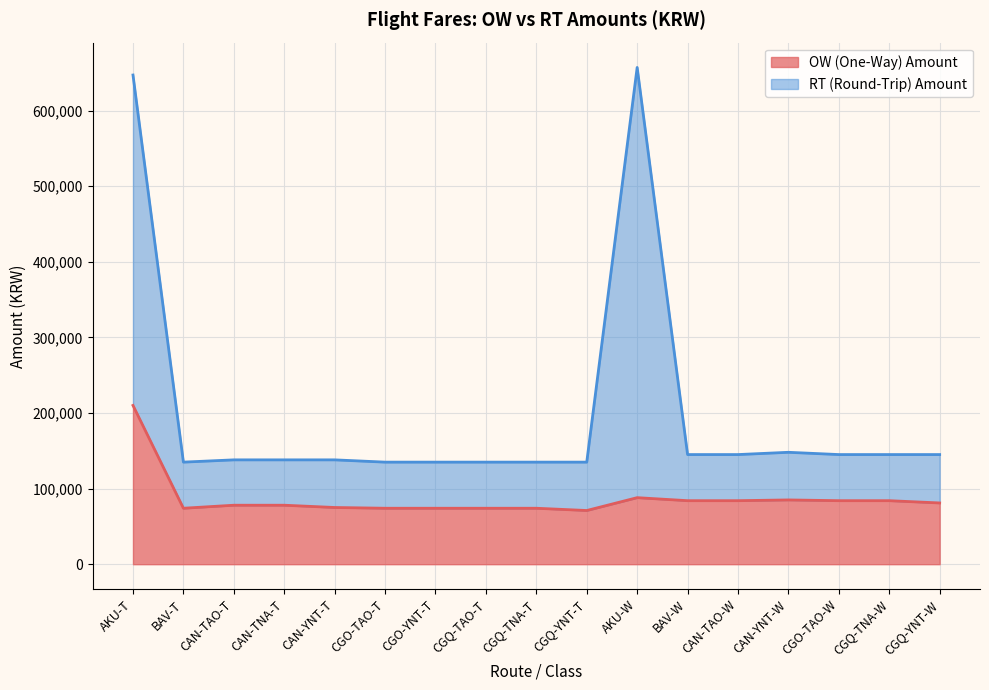

Does the chart display data point markers on the line(s)?

No